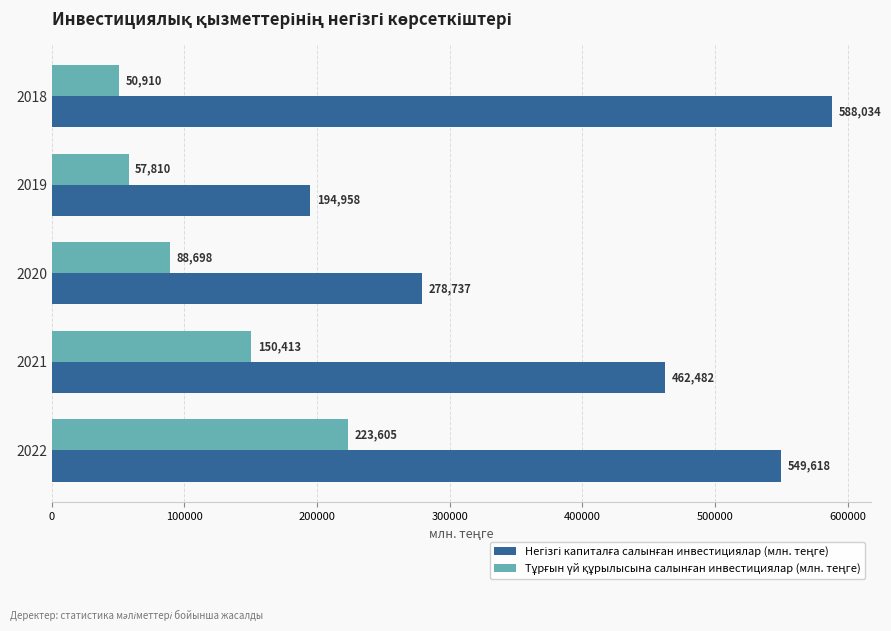

What is the difference between the highest and lowest values at 2019?

137148